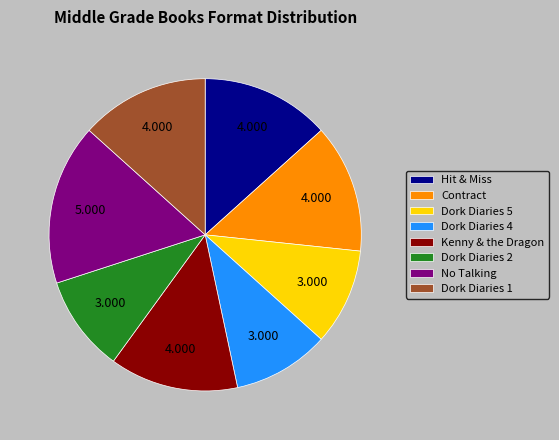

What is the largest slice in the pie chart?

No Talking